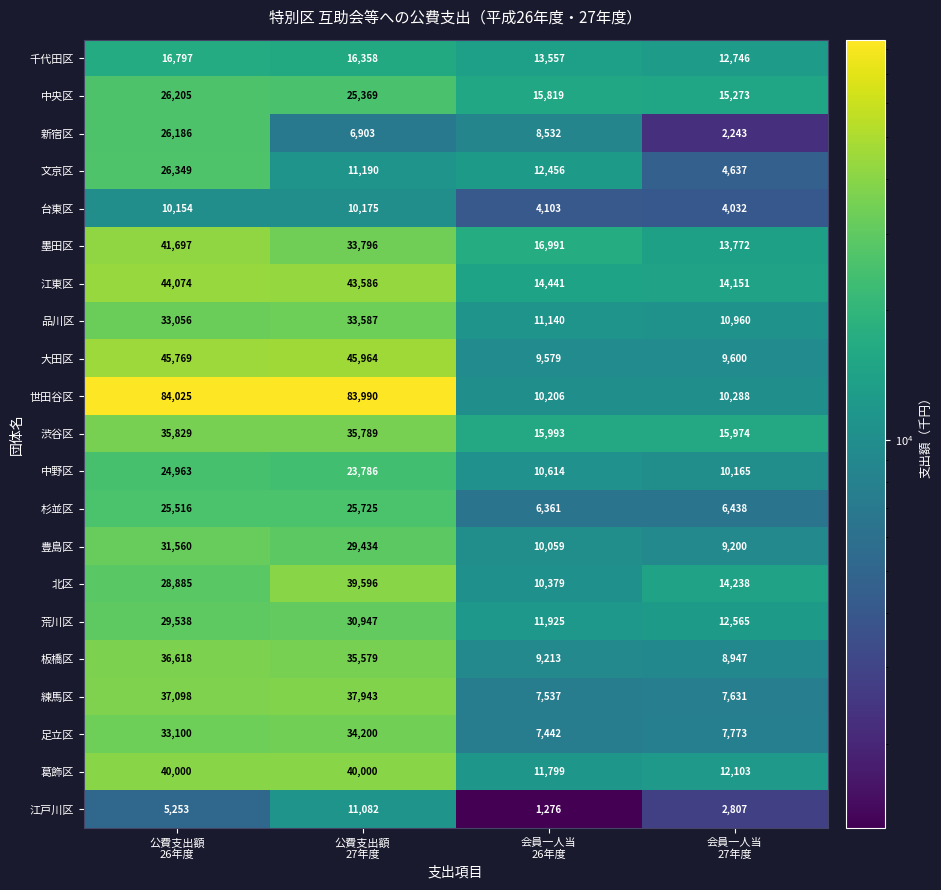

What is the lowest value of the 杉並区 series?

6361